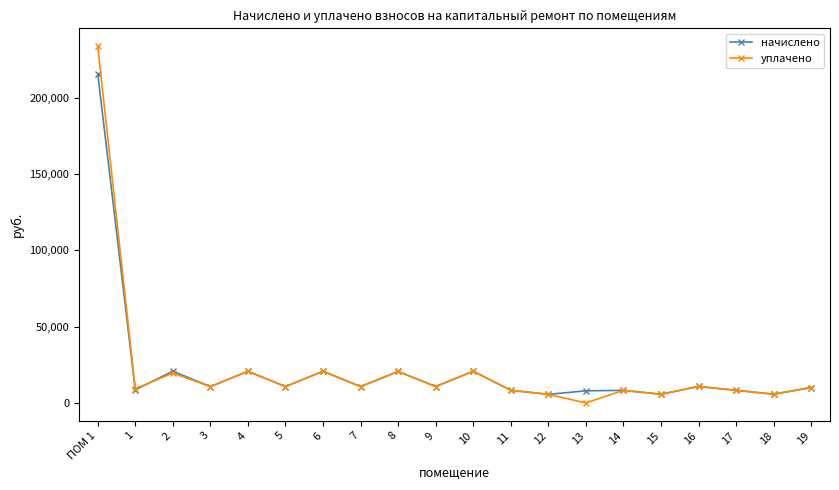

What is the total value across all series at 6?

41499.4